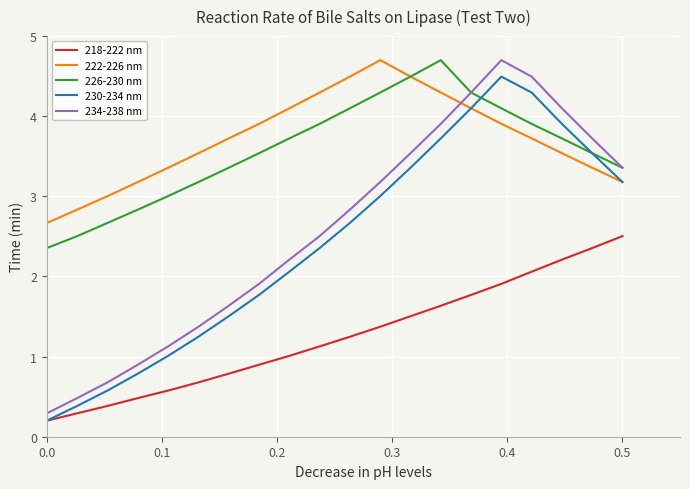

What is the lowest value of the 226-230 nm series?

2.4